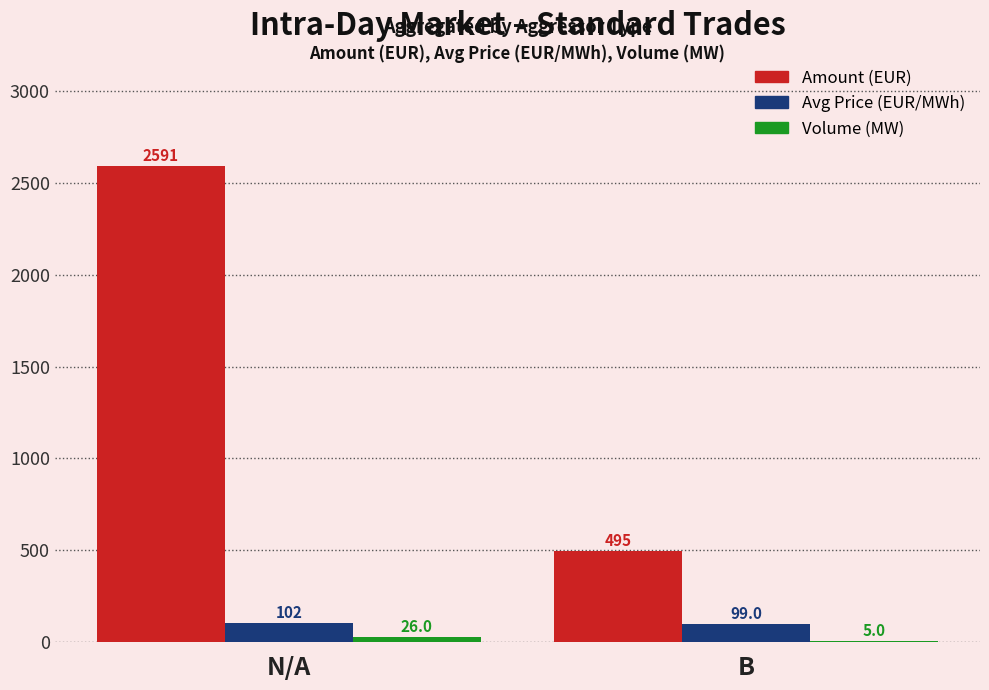

What is the total value across all series at N/A?

2718.6